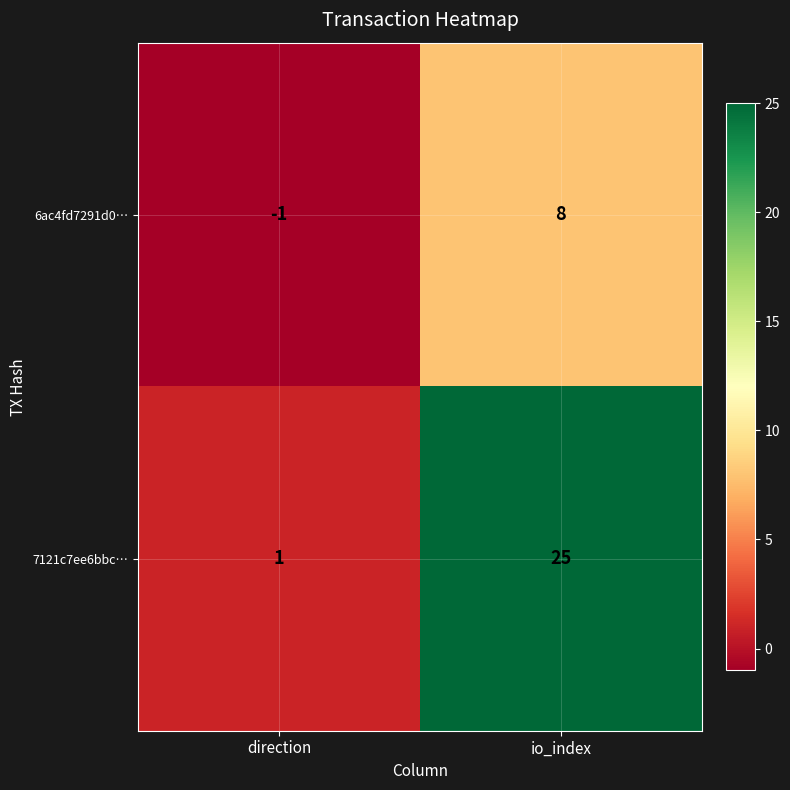

Which category has the lowest value in the 6ac4fd7291d0… series?

direction